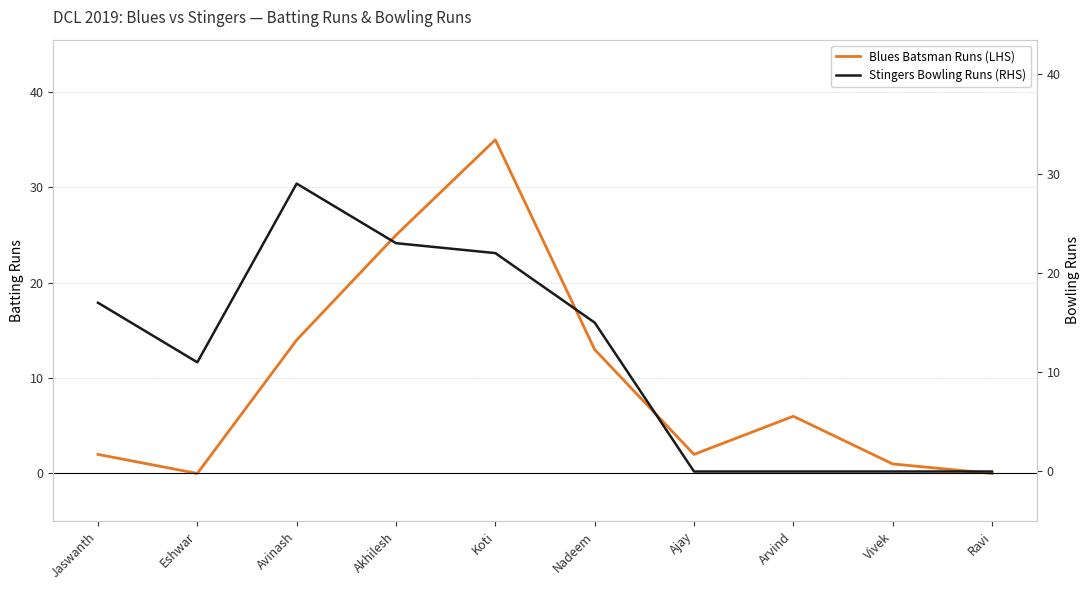

Is the value of Stingers Bowling Runs (RHS) at Nadeem greater than the value of Blues Batsman Runs (LHS) at Ravi?

Yes